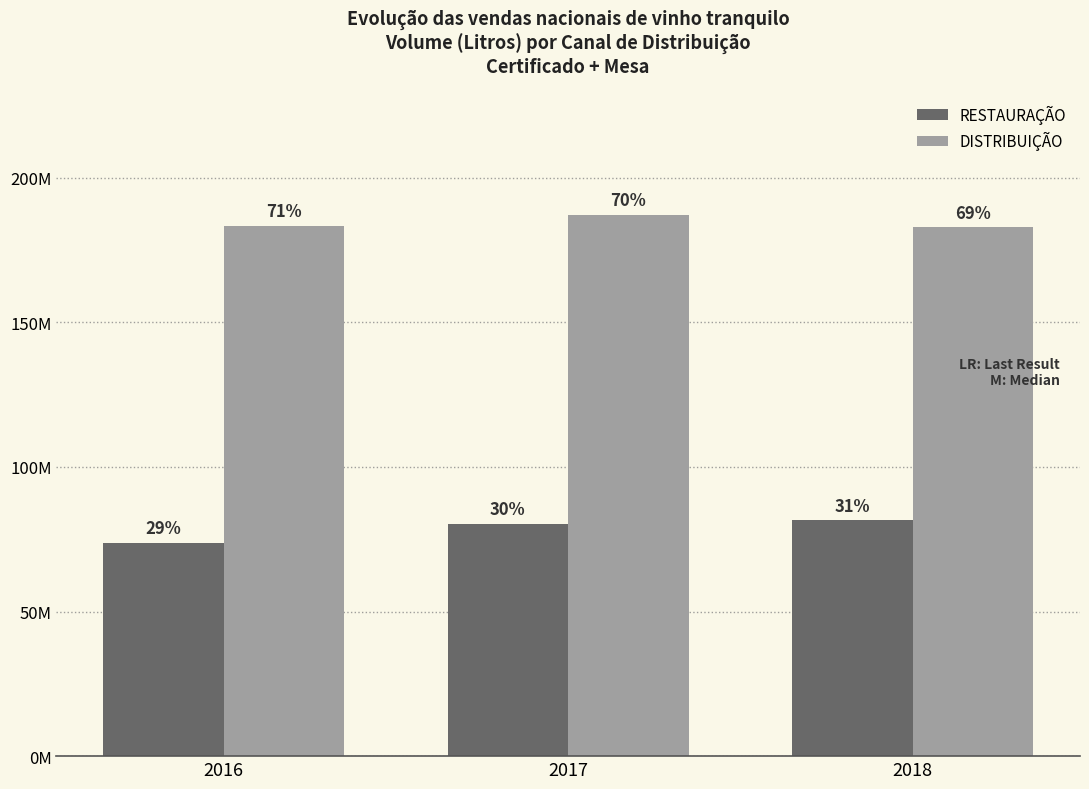

What is the value of the RESTAURAÇÃO bar at the 1st from the left?

73640577